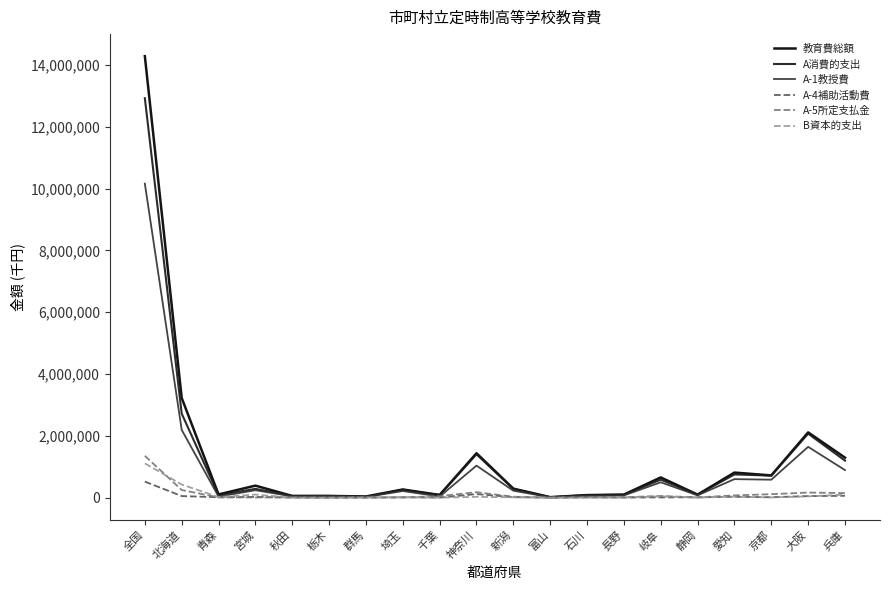

What is the approximate value of A消費的支出 at 岐阜?

583203